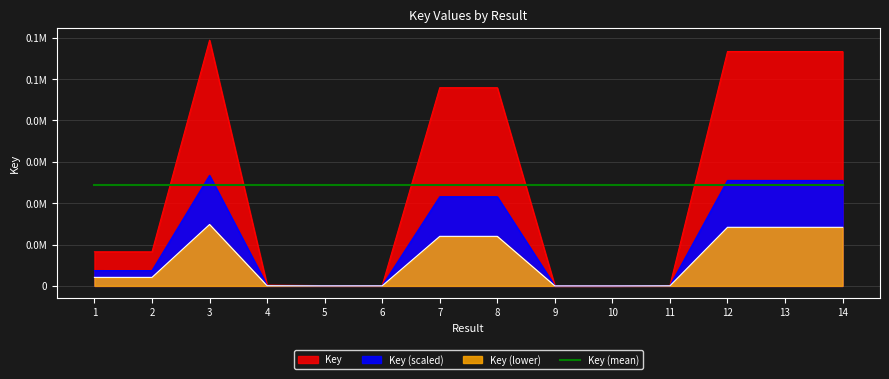

What is the value of the 11th point from the left?

101